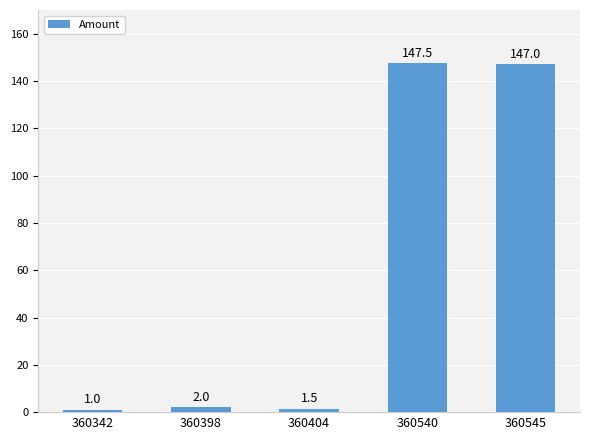

List the labels in order of value, largest first.

360540, 360545, 360398, 360404, 360342